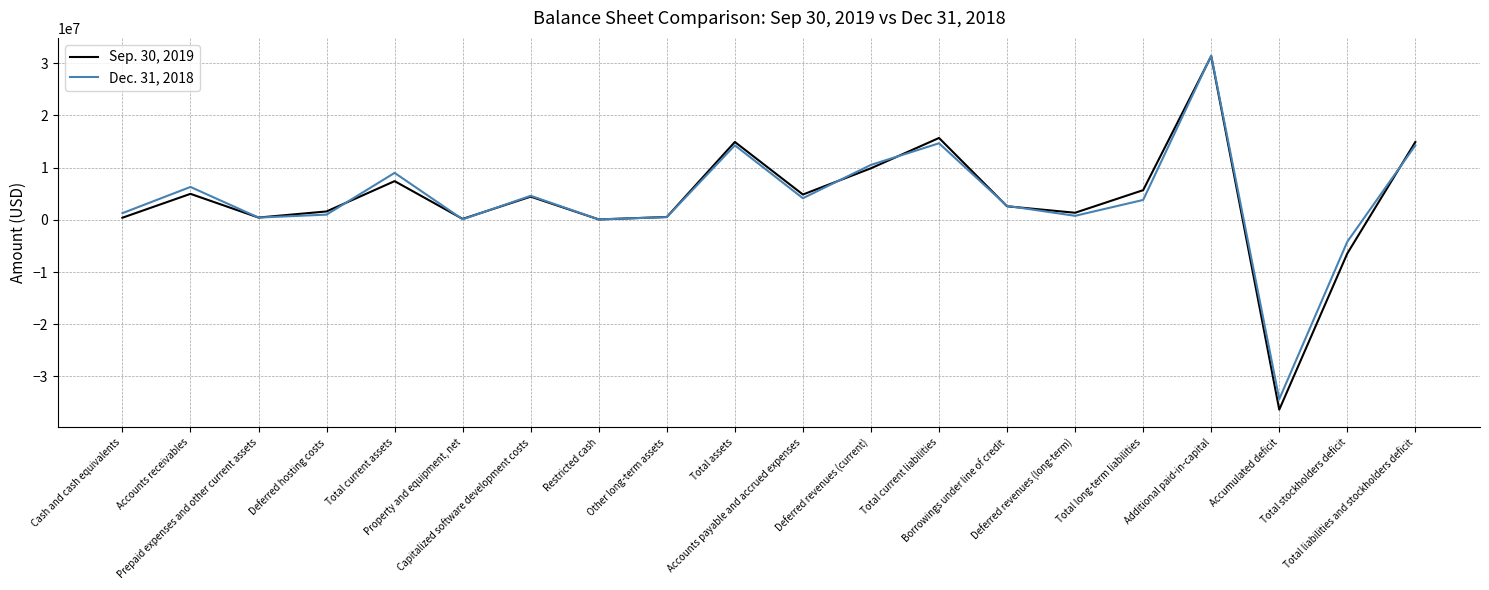

Is this an area chart (filled region under the line)?

No